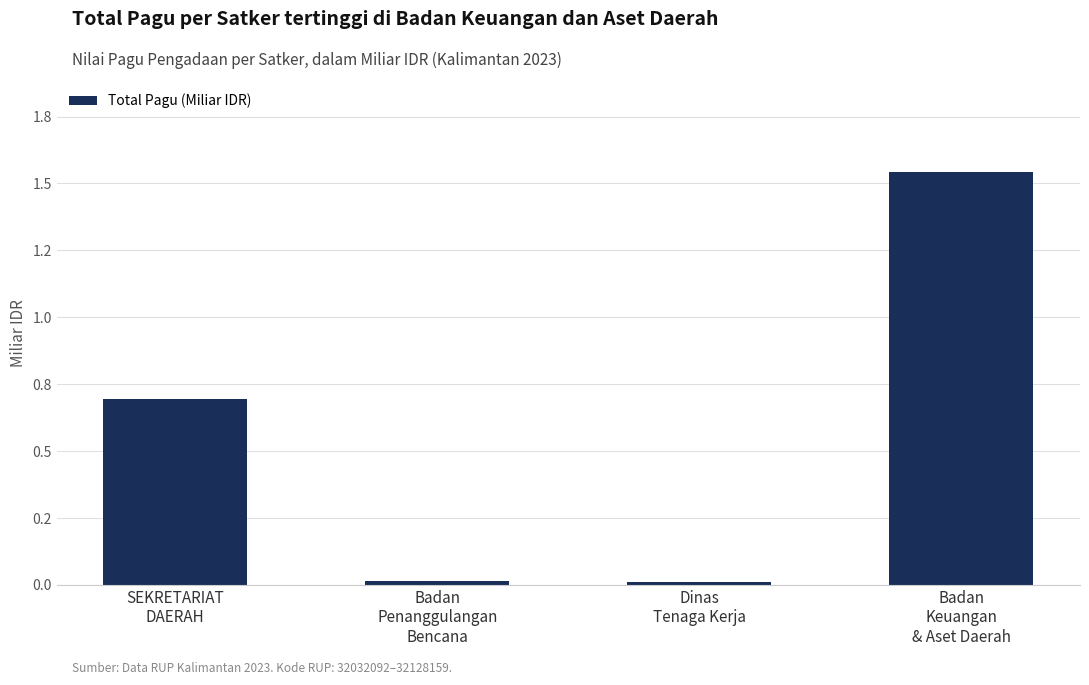

At which category does the chart reach its minimum across all series?

Dinas
Tenaga Kerja